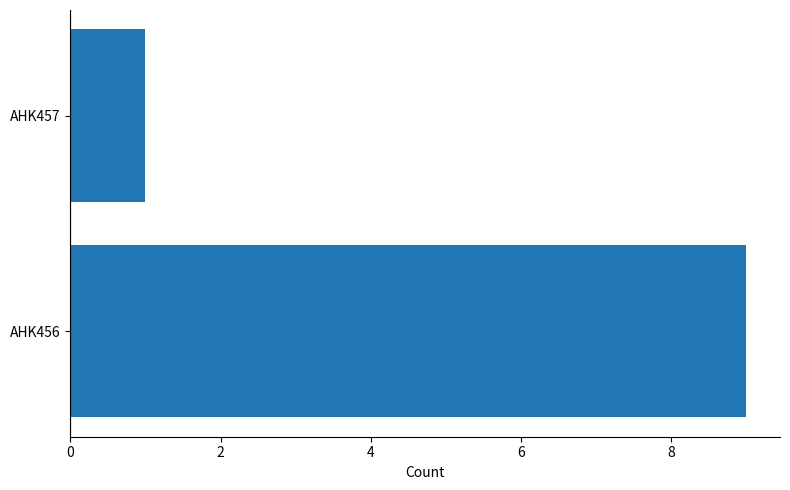

What is the greatest value displayed?

9